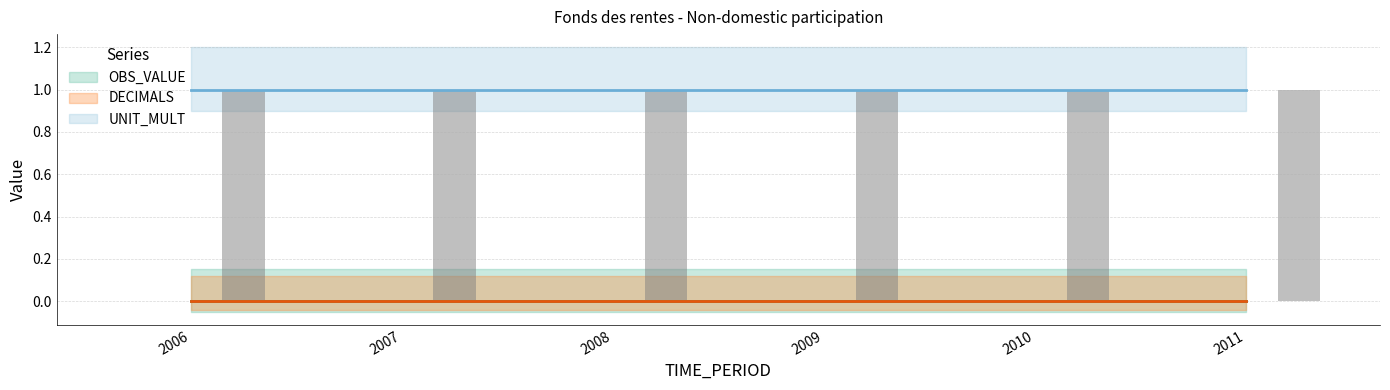

What is the spread (max minus min) of values at 2007?

1